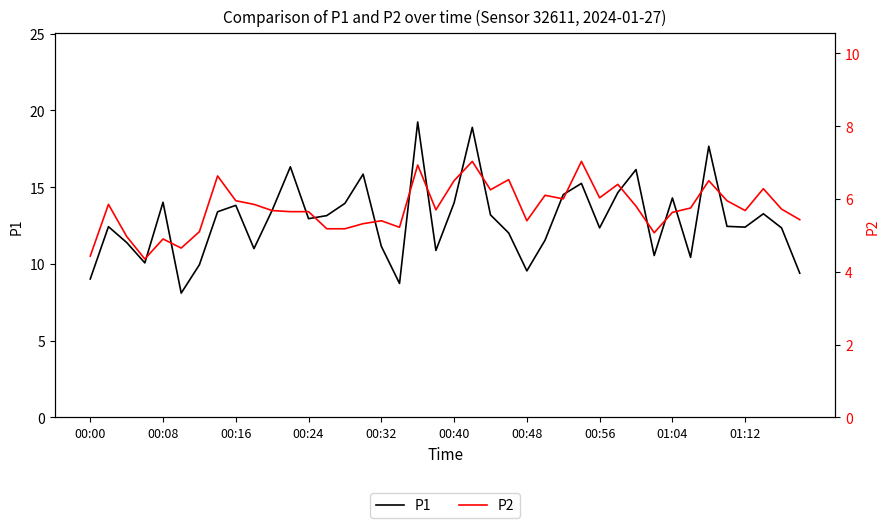

What is the average value of the P1 series?

12.8